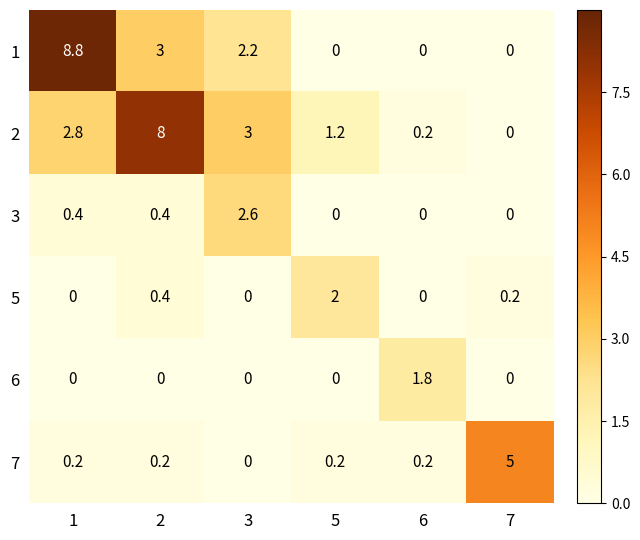

Which series has the widest spread of values?

1